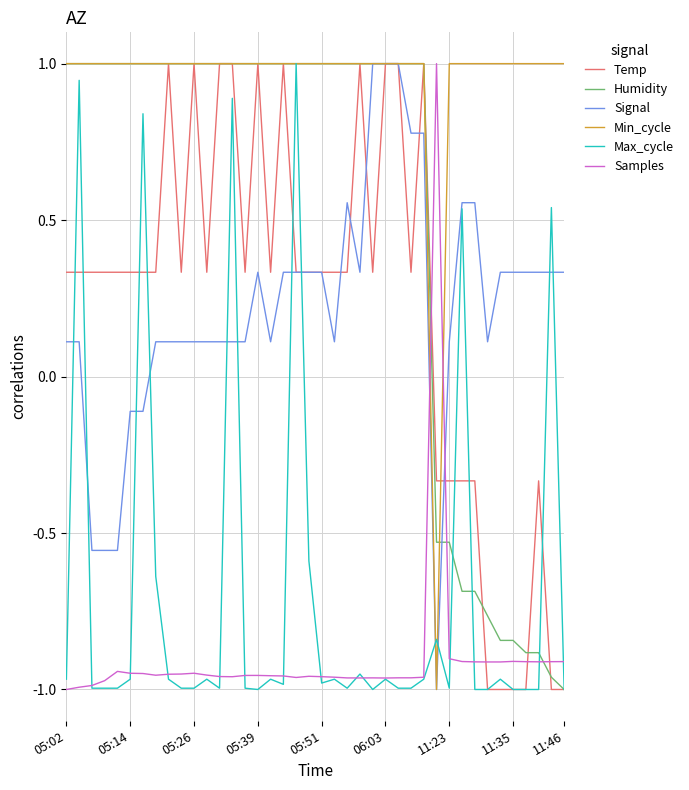

Which series has the largest total across all categories?

Min_cycle